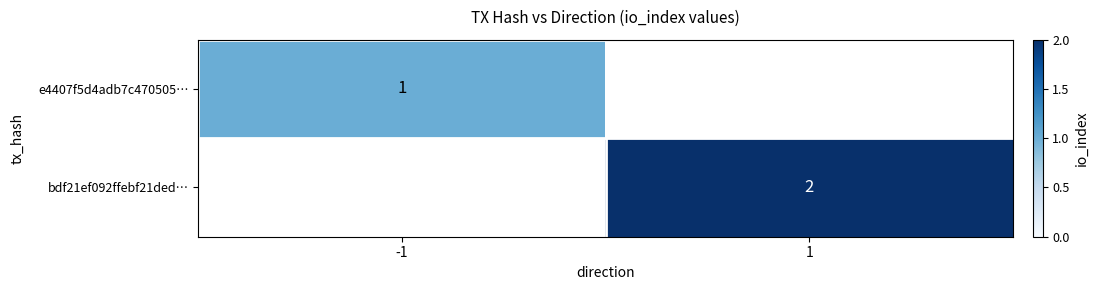

True or false: bdf21ef092ffebf21ded… has a value of 3 at 1.

False